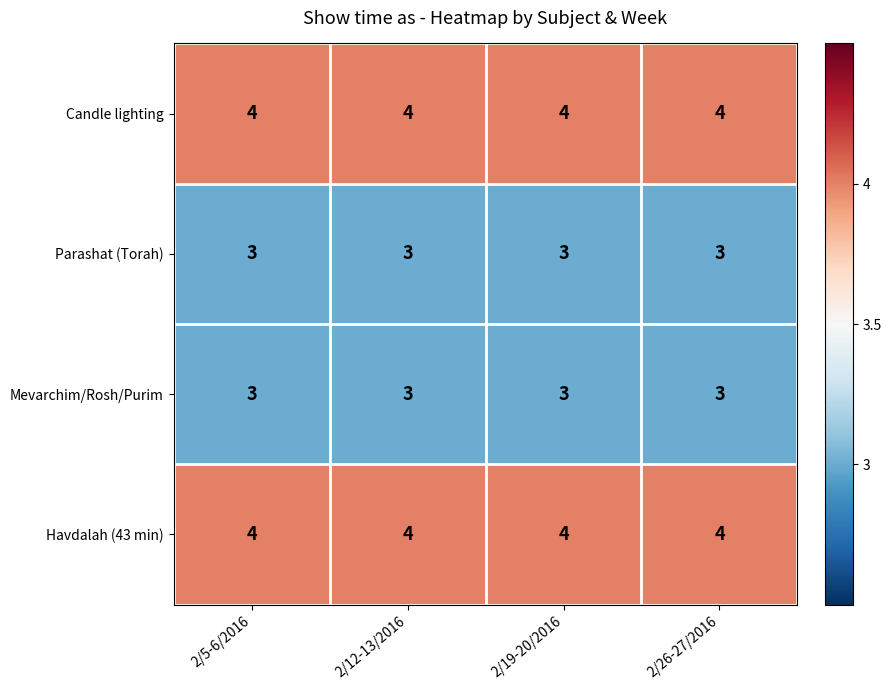

What is the total value across all series at 2/5-6/2016?

14